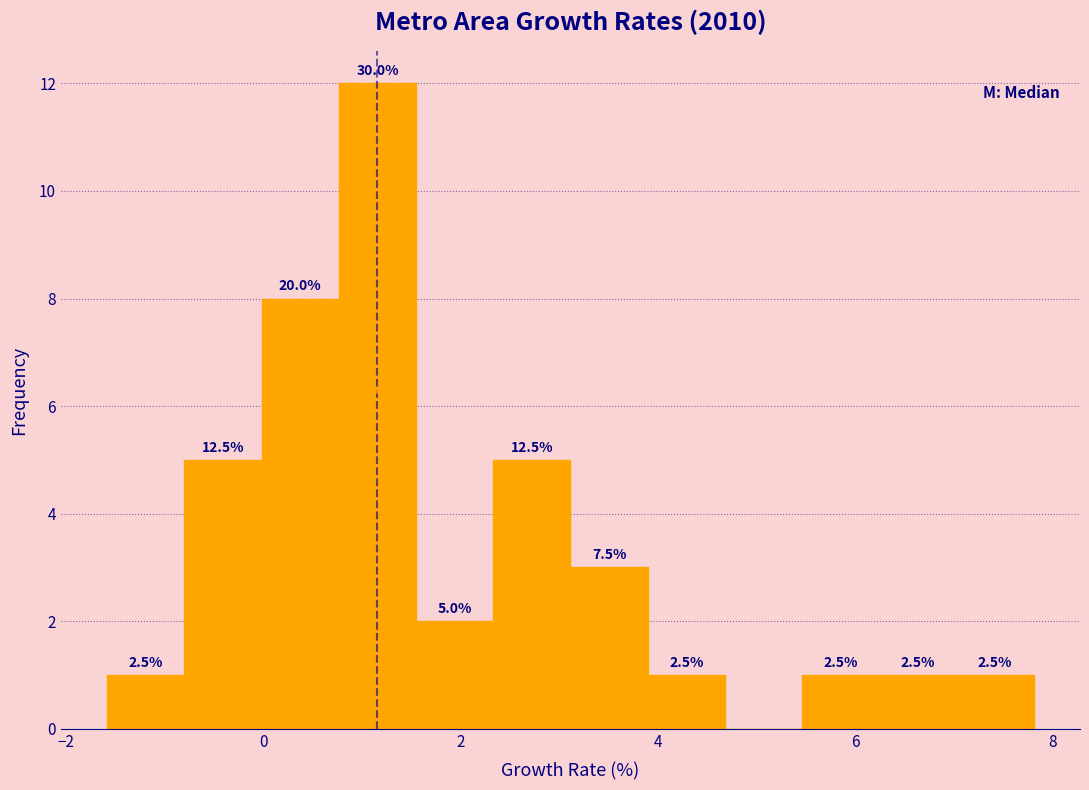

Around what value on the x-axis is the tallest bar? Give the approximate position of its centre, as read against the axis.

1.2